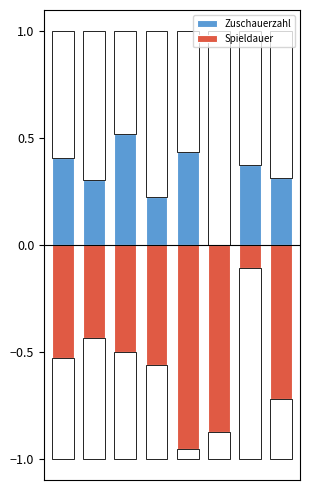

How many categories are shown in the chart?

8